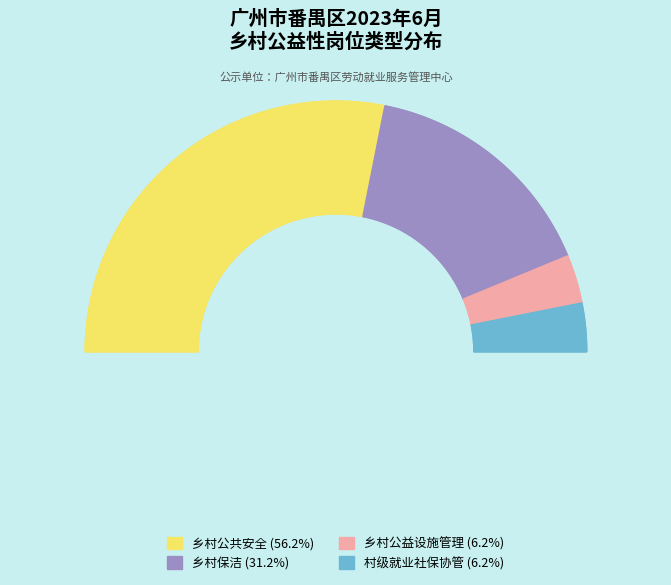

Count the number of slices in the pie.

4